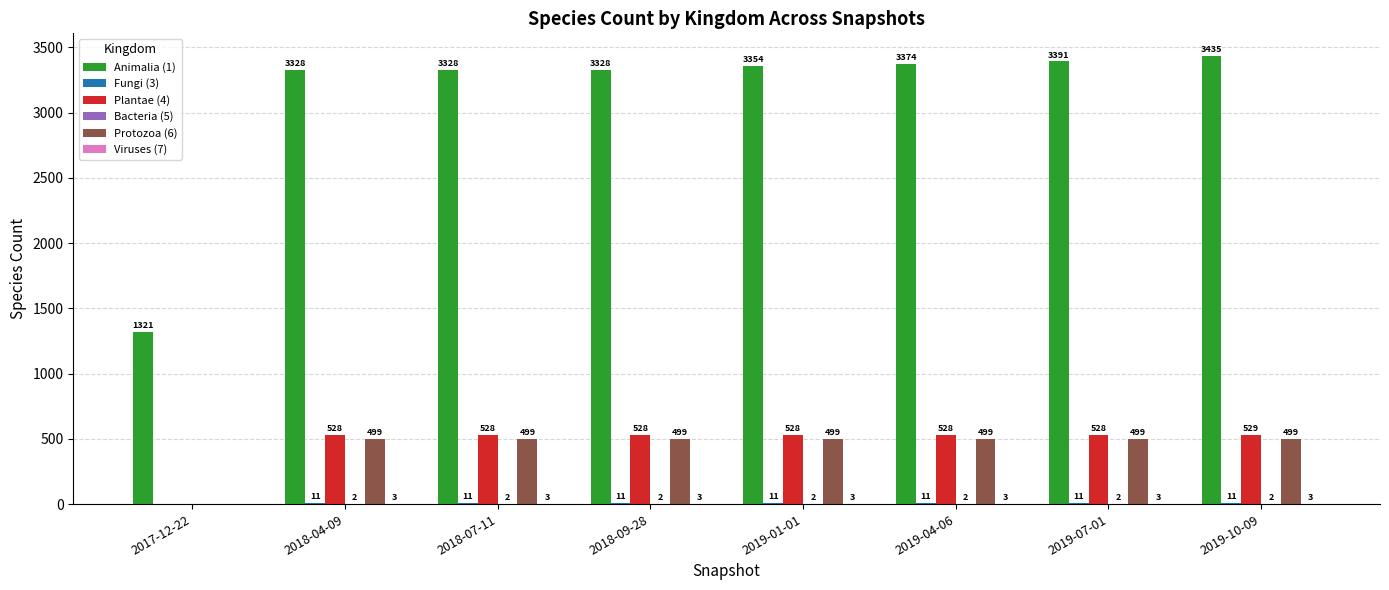

What is the spread (max minus min) of values at 2019-10-09?

3433